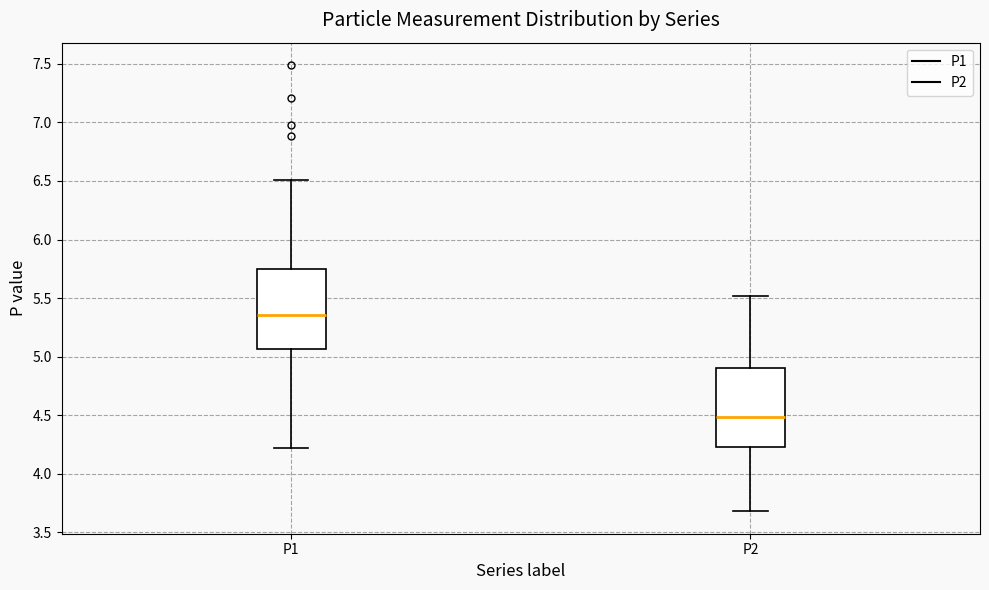

Reading left to right, transcribe this box plot: for each box, give where its median line is, the range the box spans, and where its two whiskers end, as read against the y-axis. The values are not printed on the chart, so give them approximately, as read against the axis.

P1: median 5.35, box 5.05 to 5.75, whiskers 4.20 to 6.50
P2: median 4.50, box 4.25 to 4.90, whiskers 3.70 to 5.50